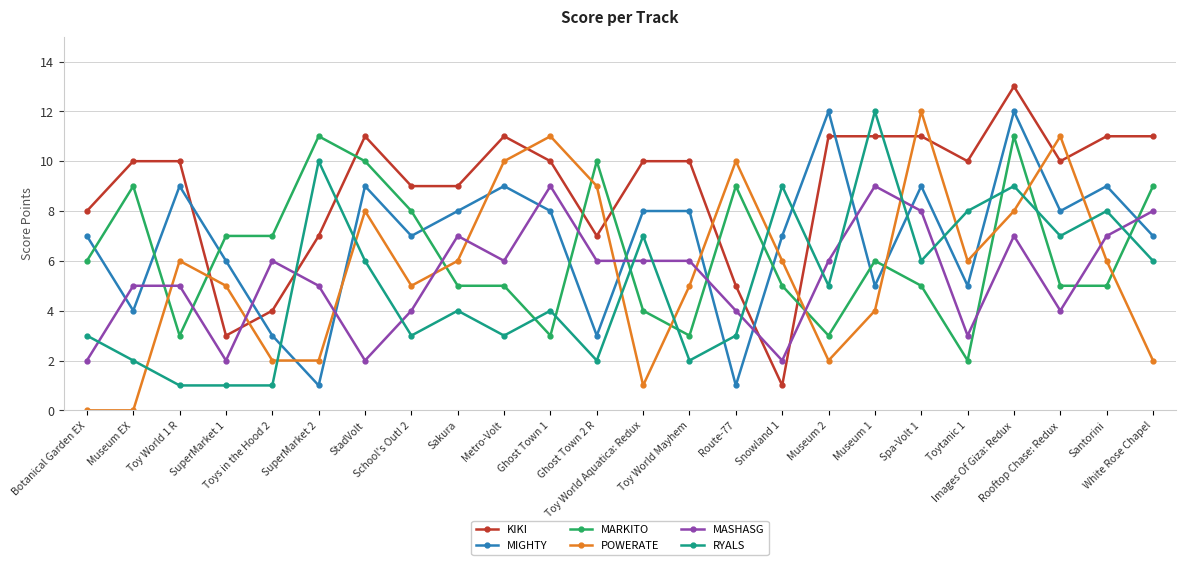

What is the spread (max minus min) of values at SuperMarket 2?

10